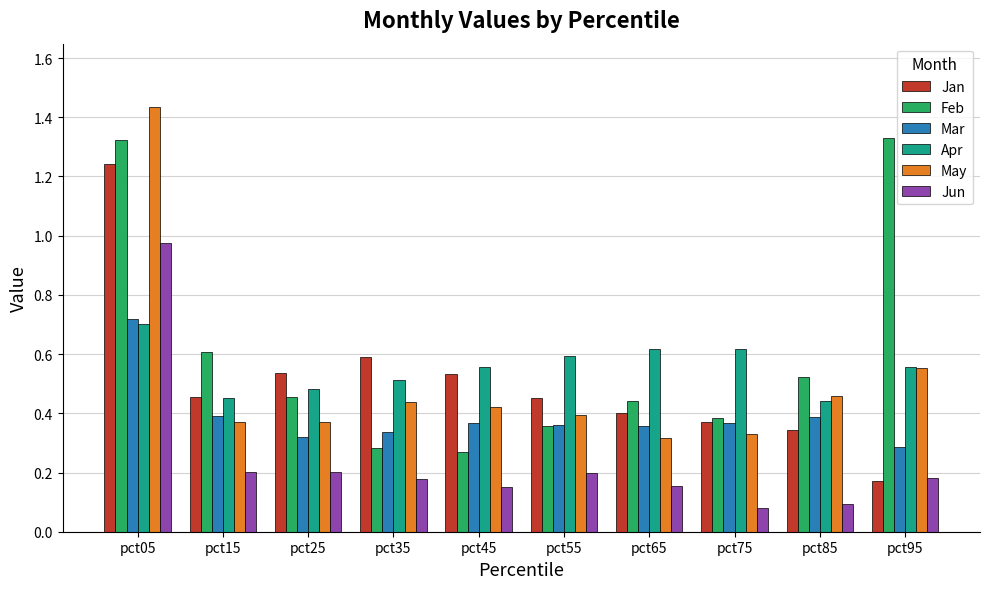

At which label does Jan reach its minimum?

pct95